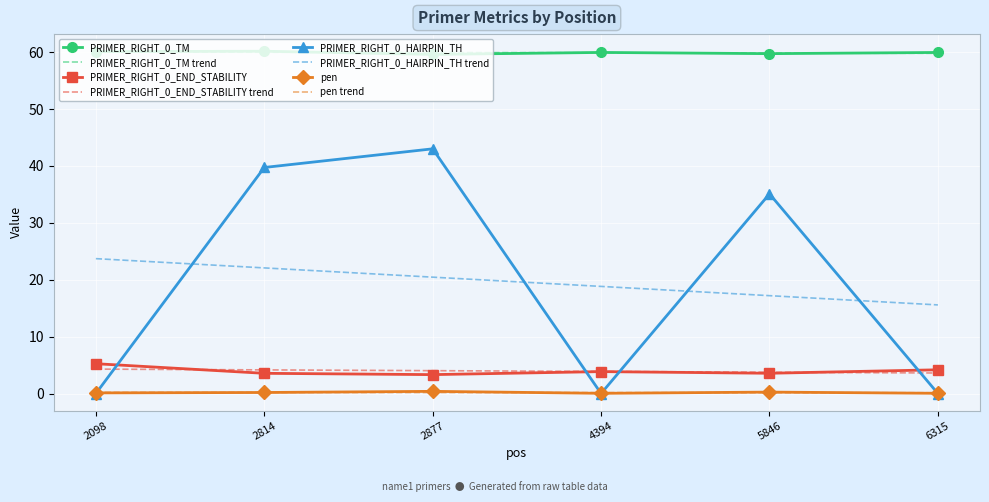

The value of PRIMER_RIGHT_0_END_STABILITY at 4394 is 6.6. True or false?

False